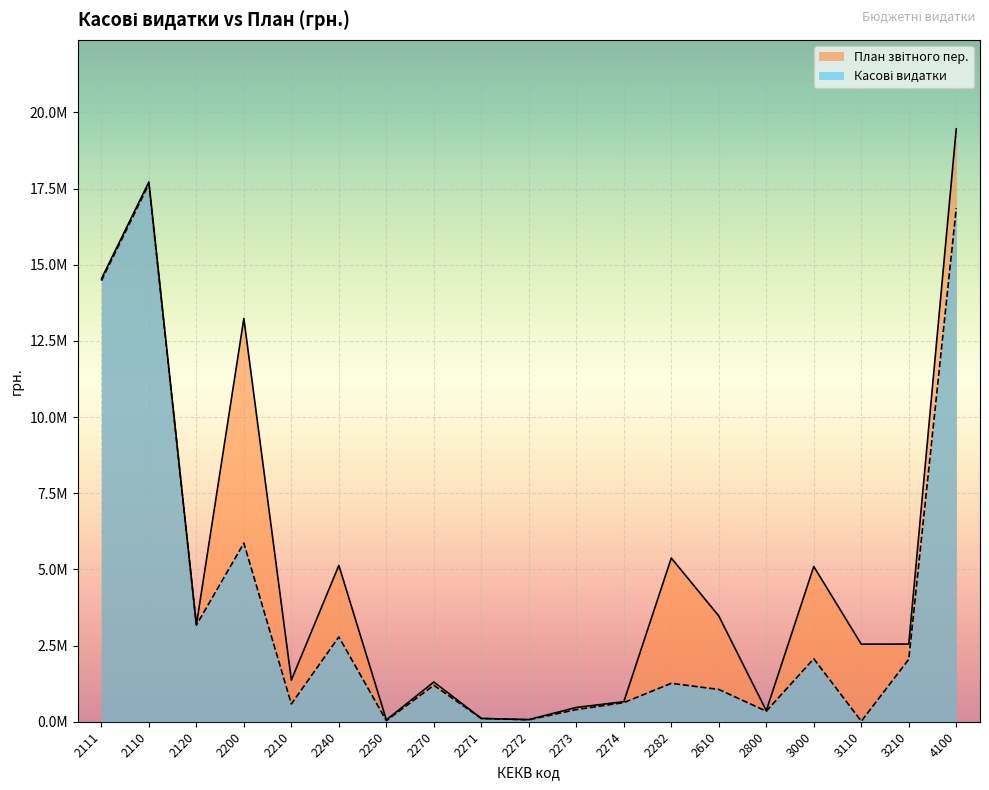

What is the sum of all Касові видатки values?

70614614.2